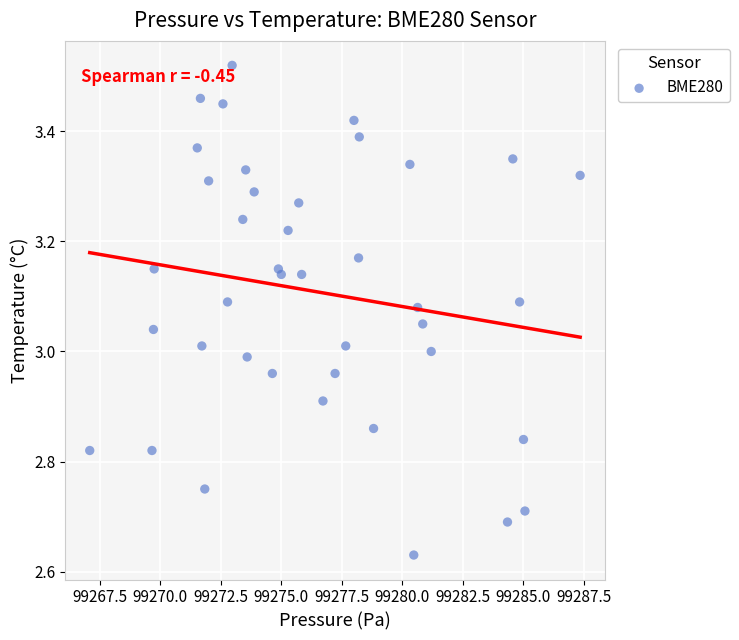

What is the range of X values (max minus min)?

20.2